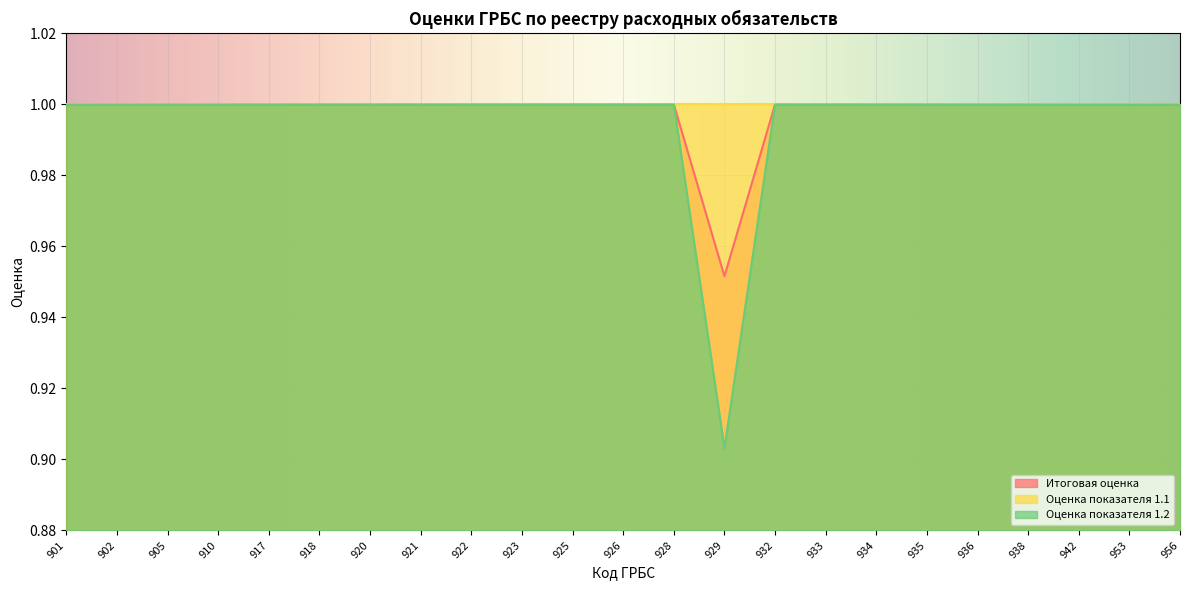

At how many categories does at least one series exceed 0?

23